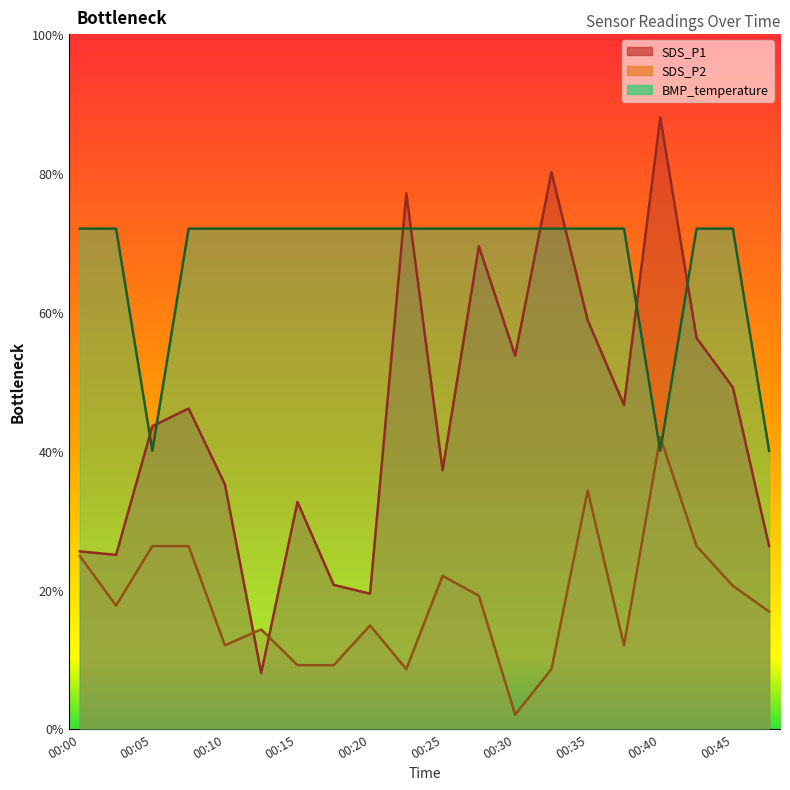

In SDS_P1, how many points are higher than both neighbors (excluding endpoints)?

6